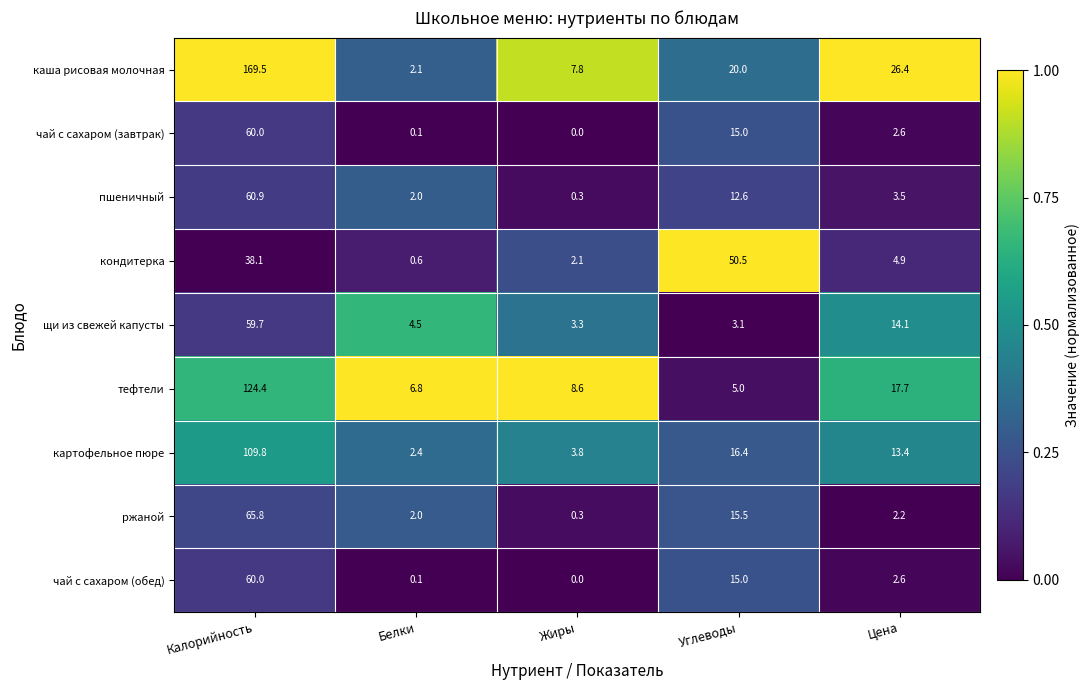

What is the difference between the maximum and minimum values in the чай с сахаром (обед) series?

60.0